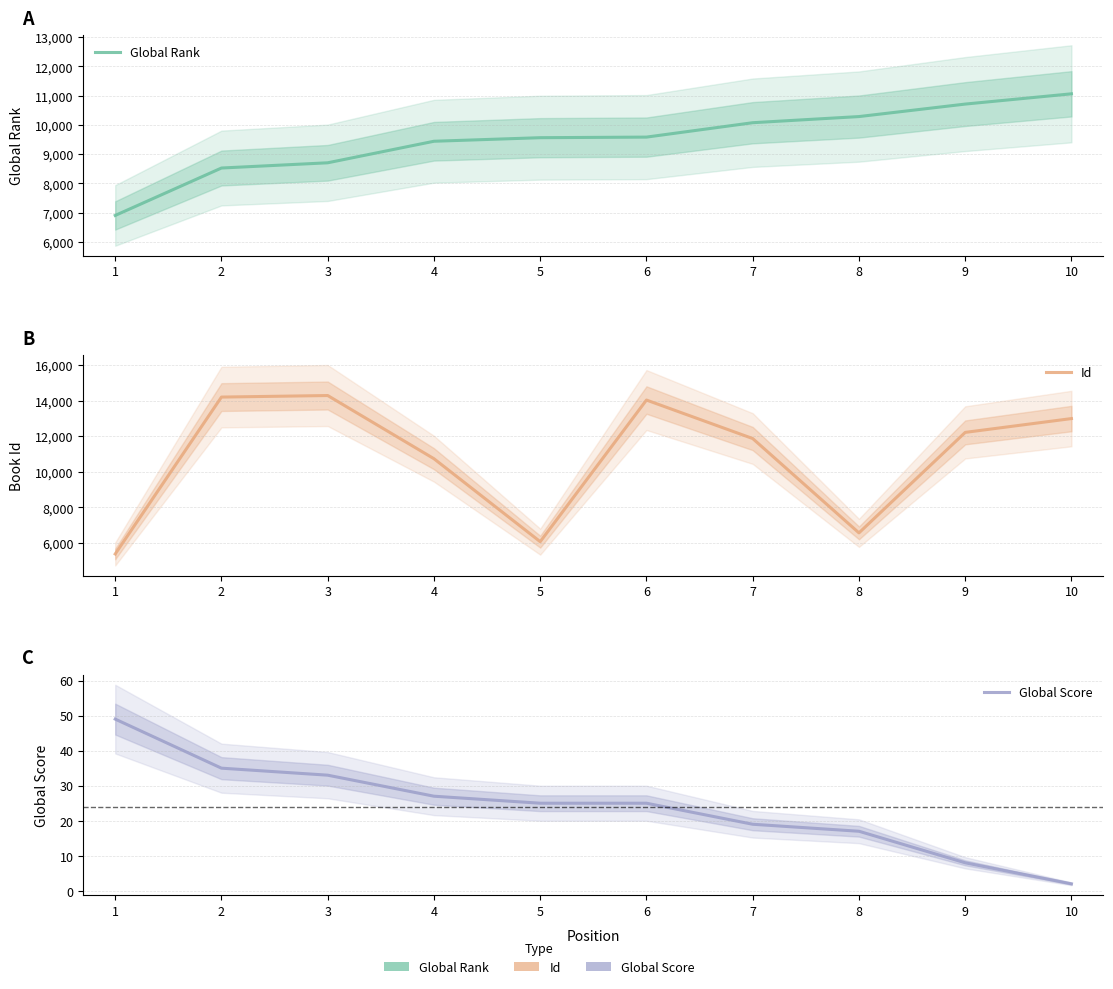

True or false: Global Score and Id intersect in this chart.

False